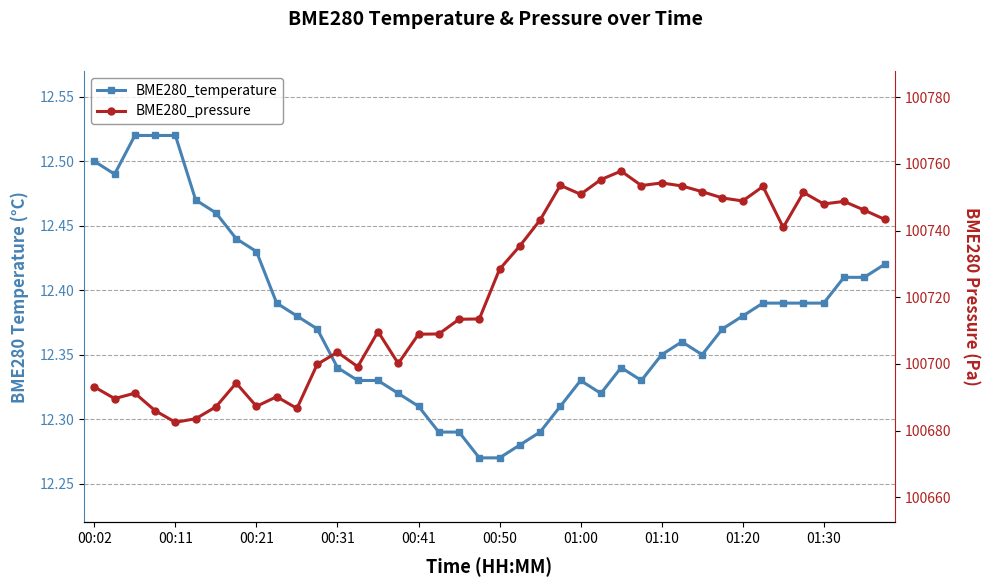

Is it true that BME280_pressure equals 100691.2 at 00:21?

True